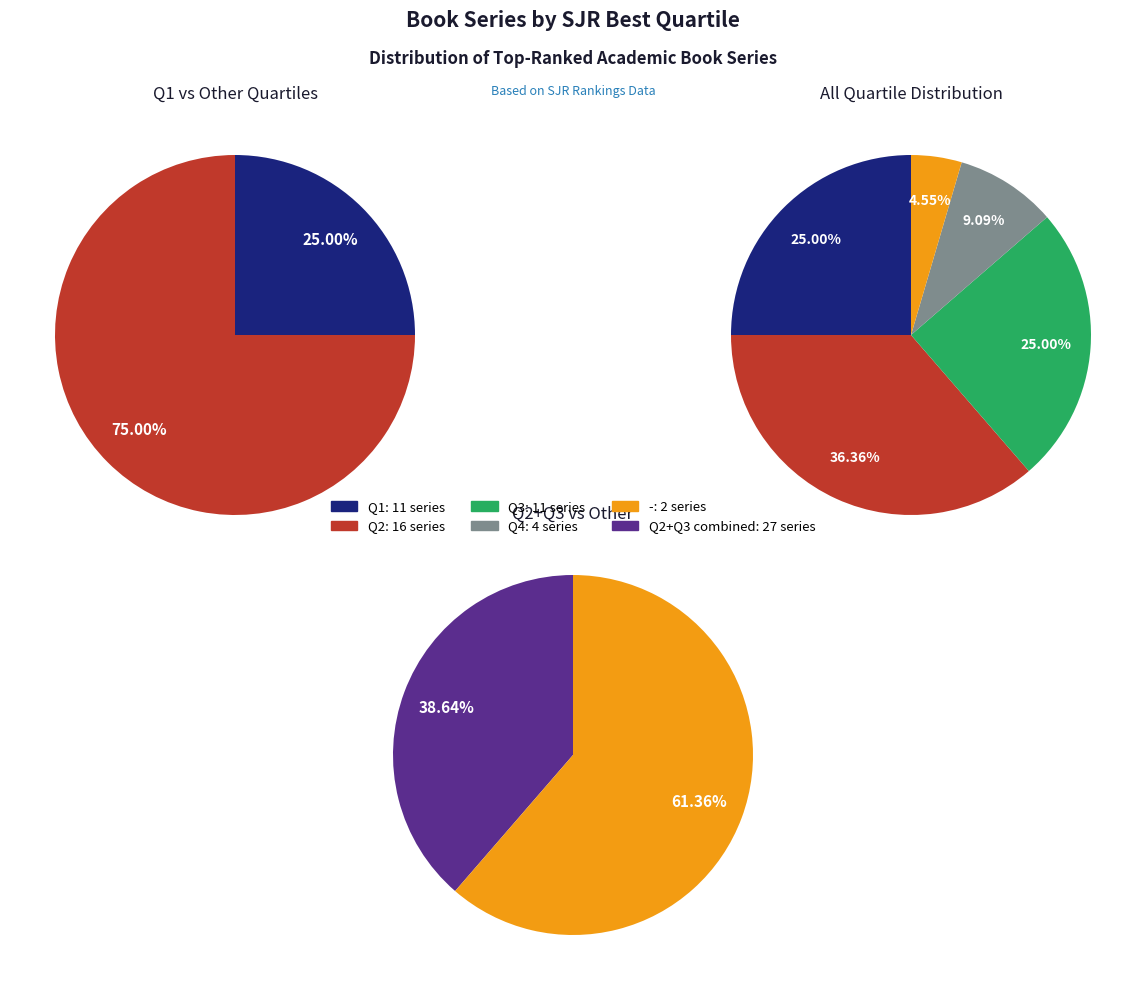

Is the sum of 3 and 4 greater than half?

No